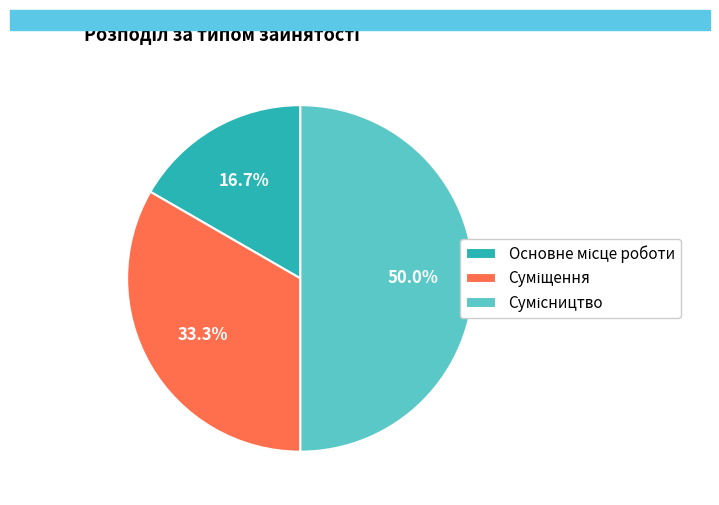

Do Суміщення and Основне місце роботи together represent more than half of the pie?

No